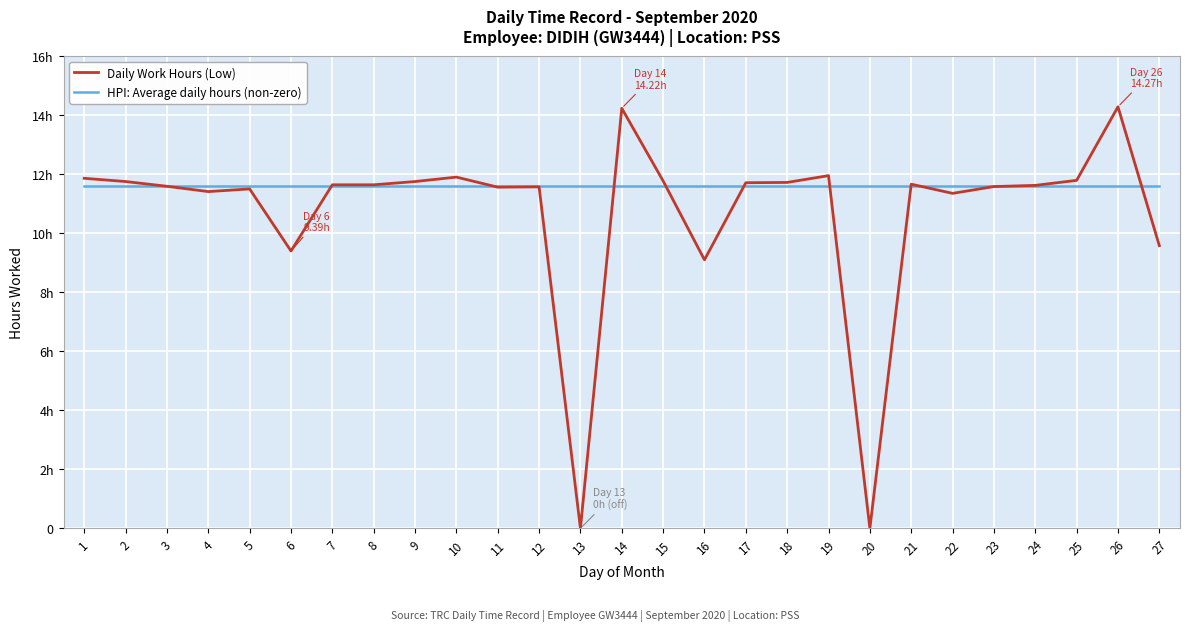

True or false: HPI: Average daily hours (non-zero) has a value of 11.6 at 20.

True